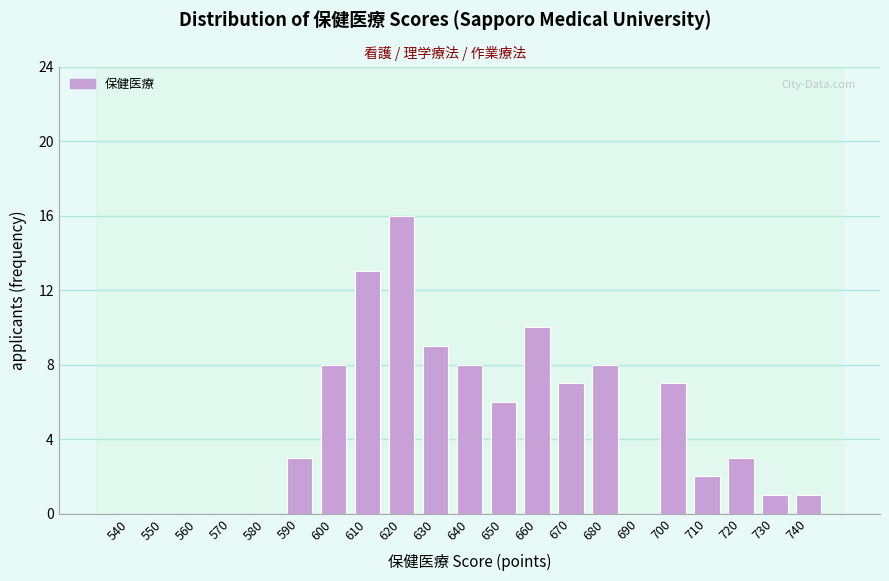

What is the change in value from 580 to 610?

+13